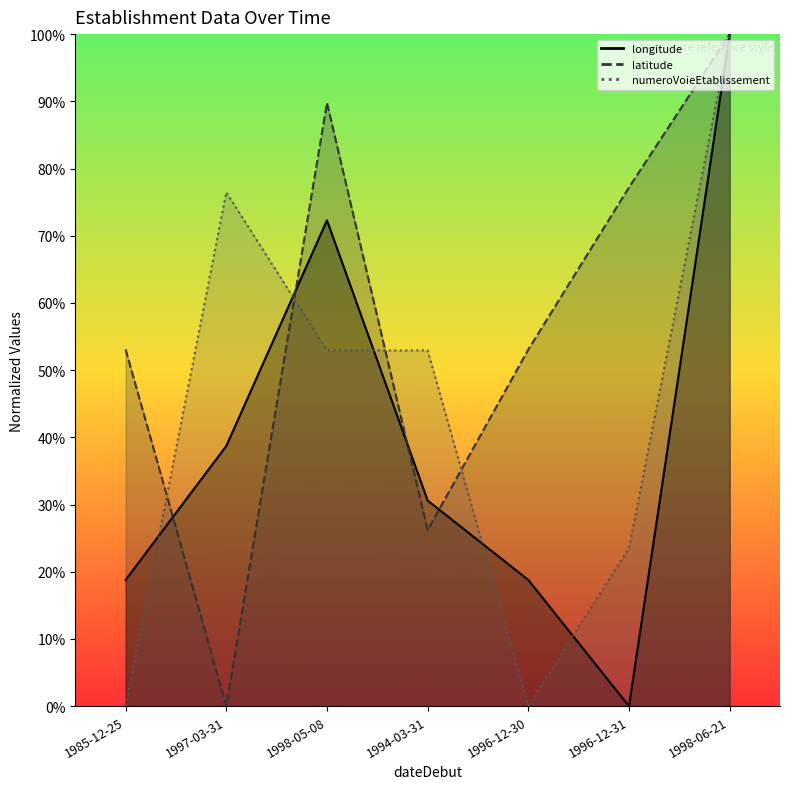

The value of latitude at 1998-06-21 is 1.8. True or false?

False